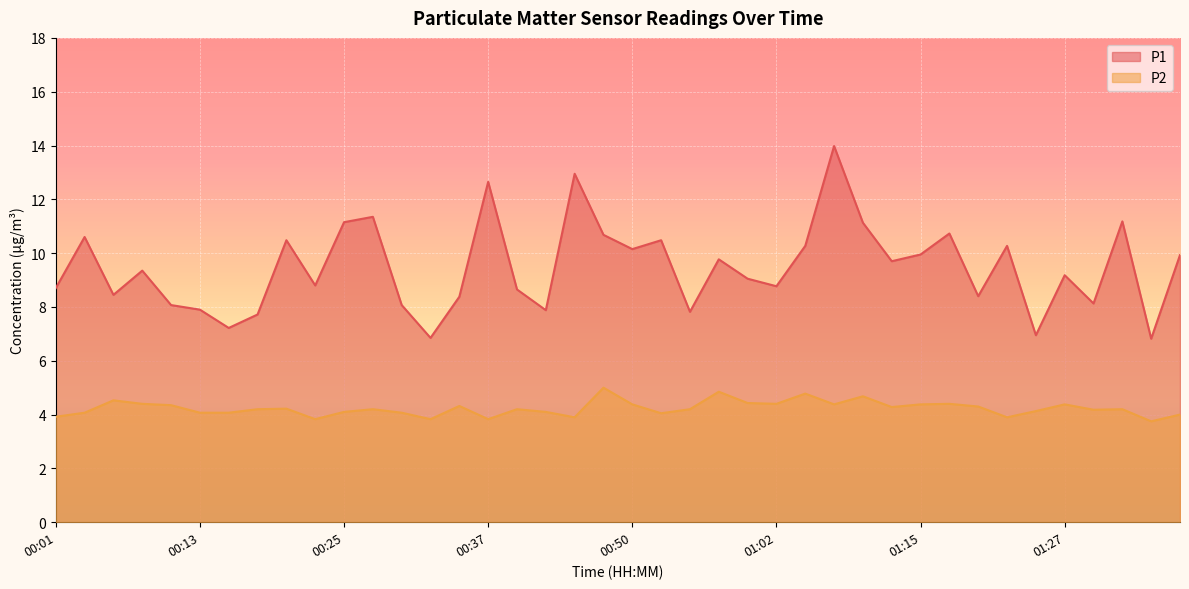

At how many categories does at least one series exceed 5?

40